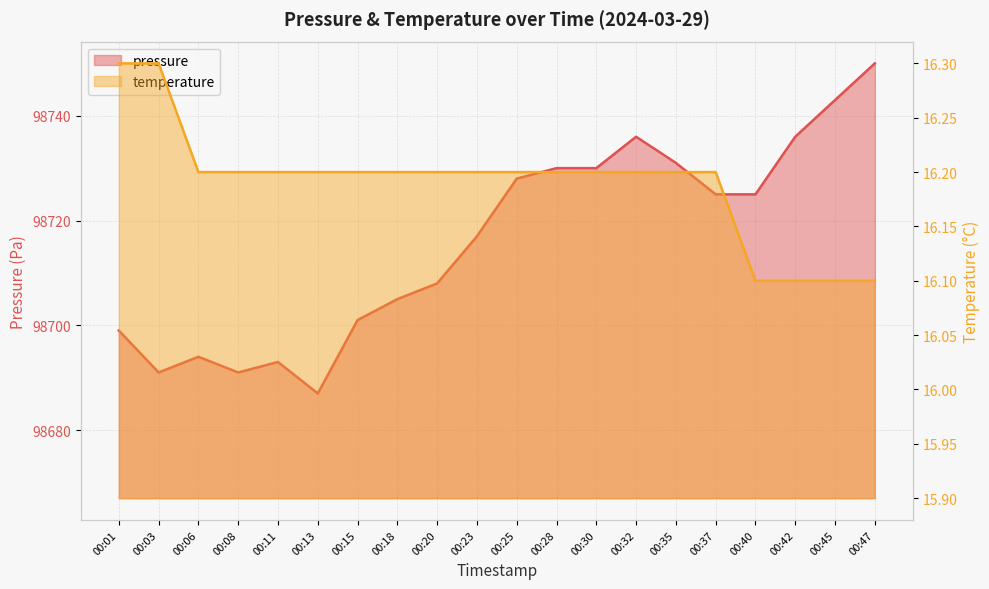

How many data points in pressure are less than 98725?

10